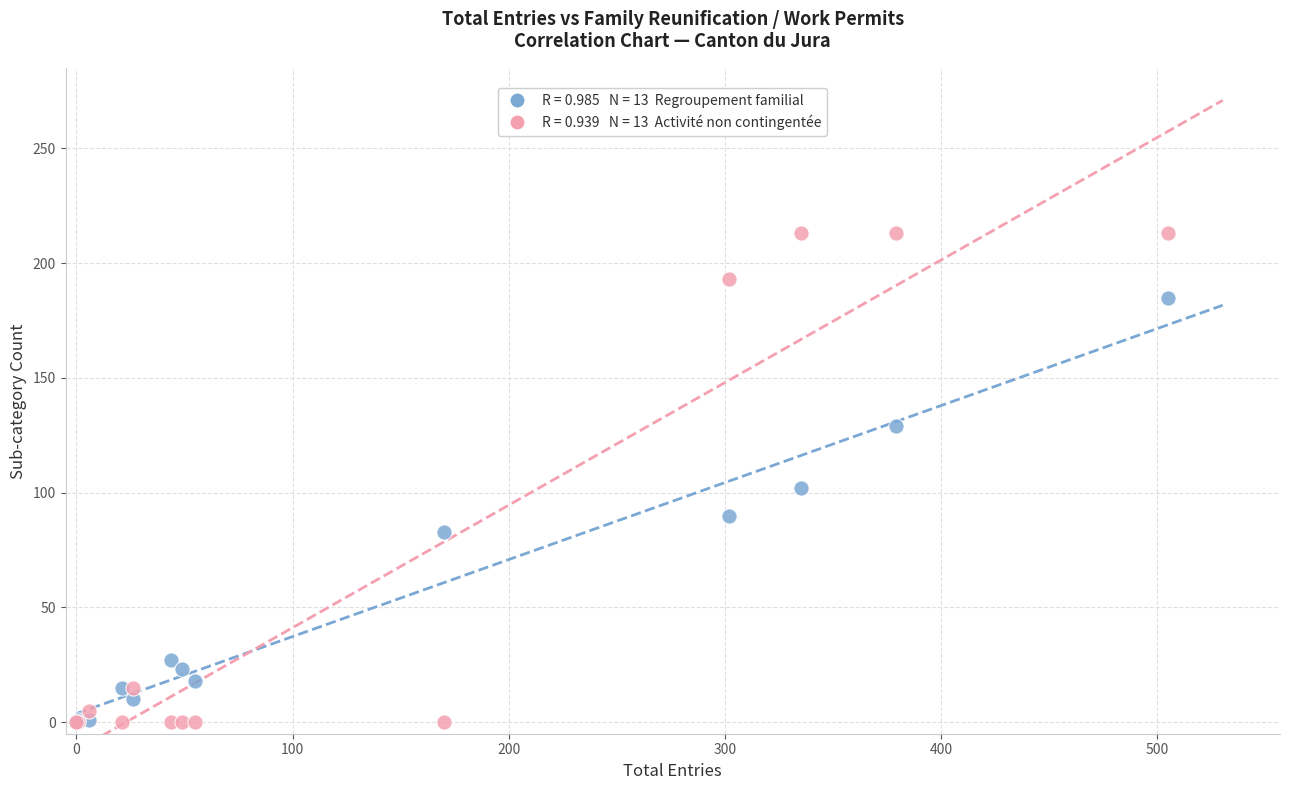

Across all series, what Y value is closest to 106?

102